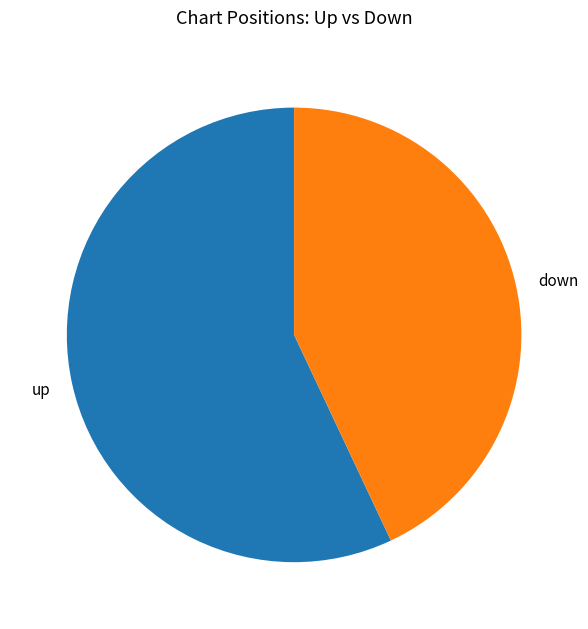

Which slice is the smallest?

down